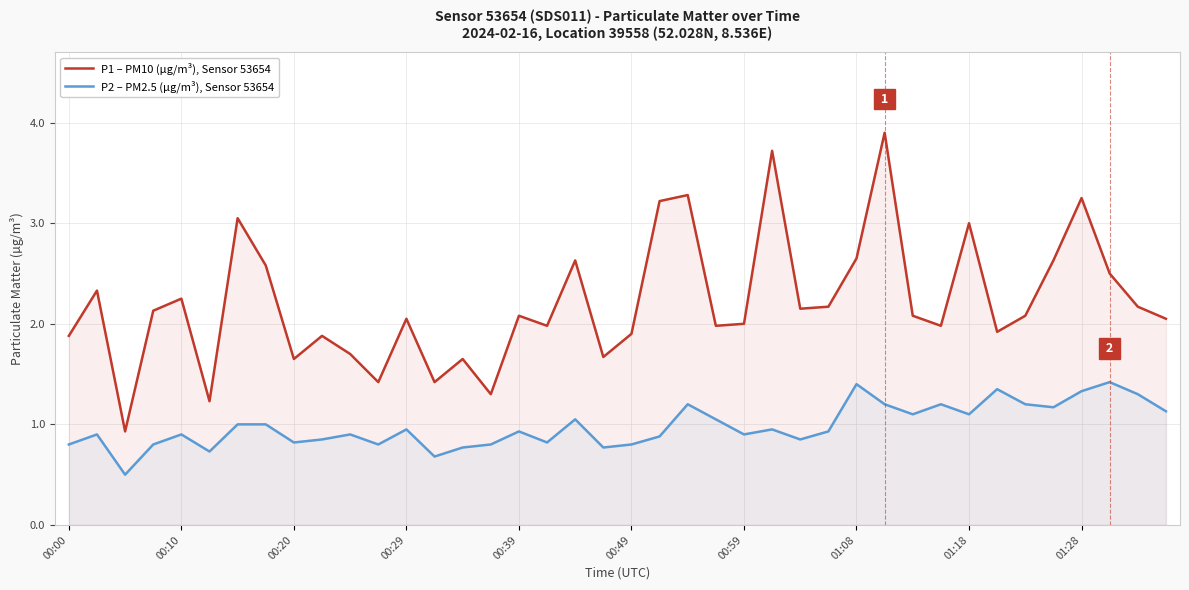

True or false: P2 – PM2.5 (µg/m³), Sensor 53654 and P1 – PM10 (µg/m³), Sensor 53654 intersect in this chart.

False